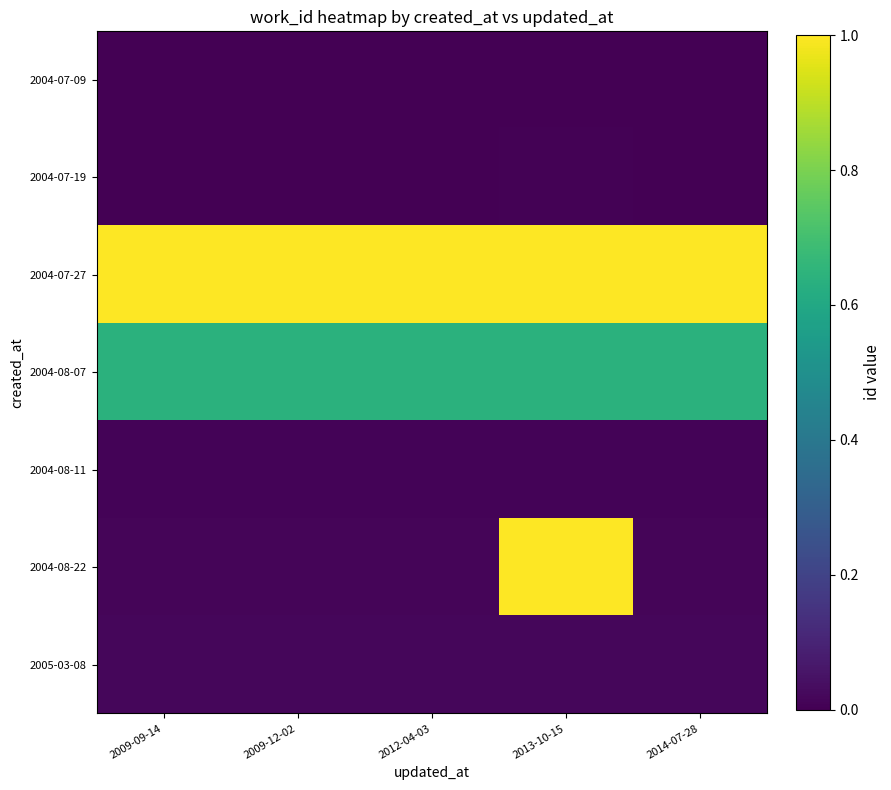

Which series has the widest spread of values?

2004-08-22